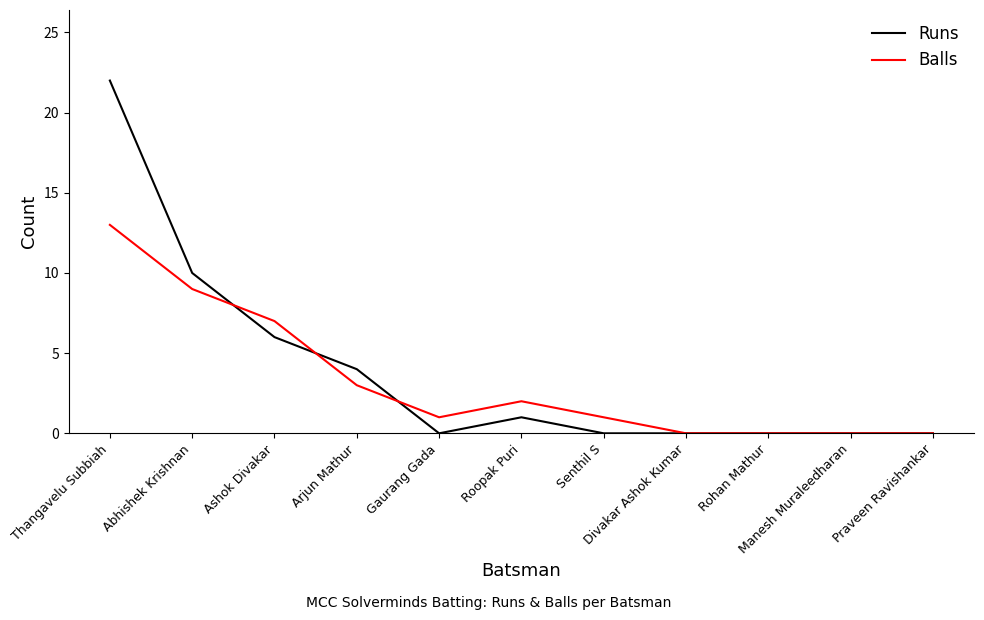

Which series has the widest spread of values?

Runs